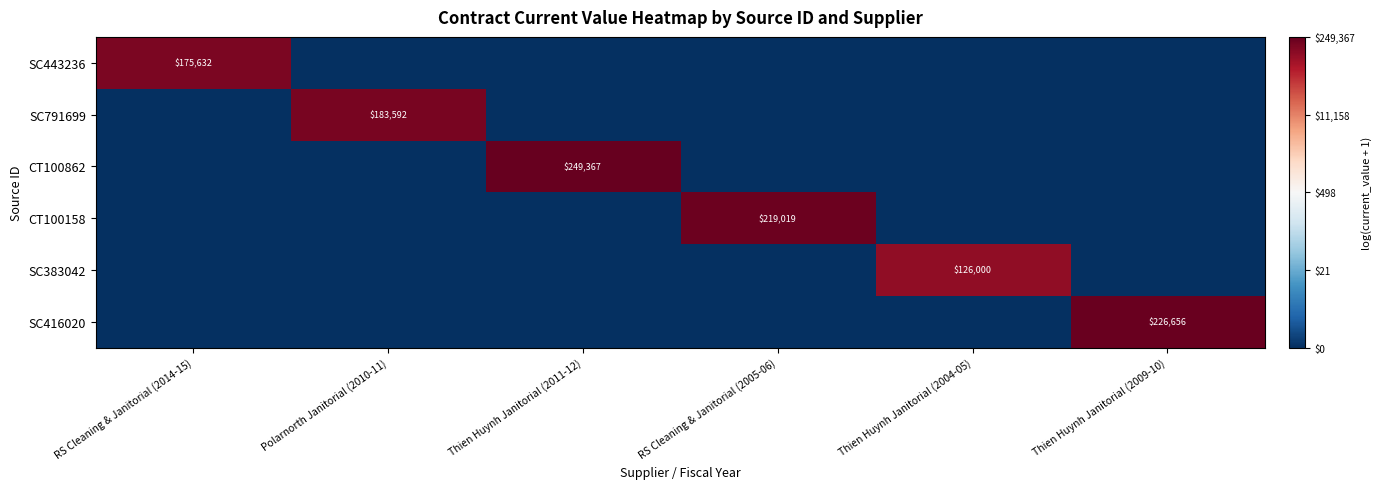

True or false: CT100158 has a value of 151874 at RS Cleaning & Janitorial (2005-06).

False